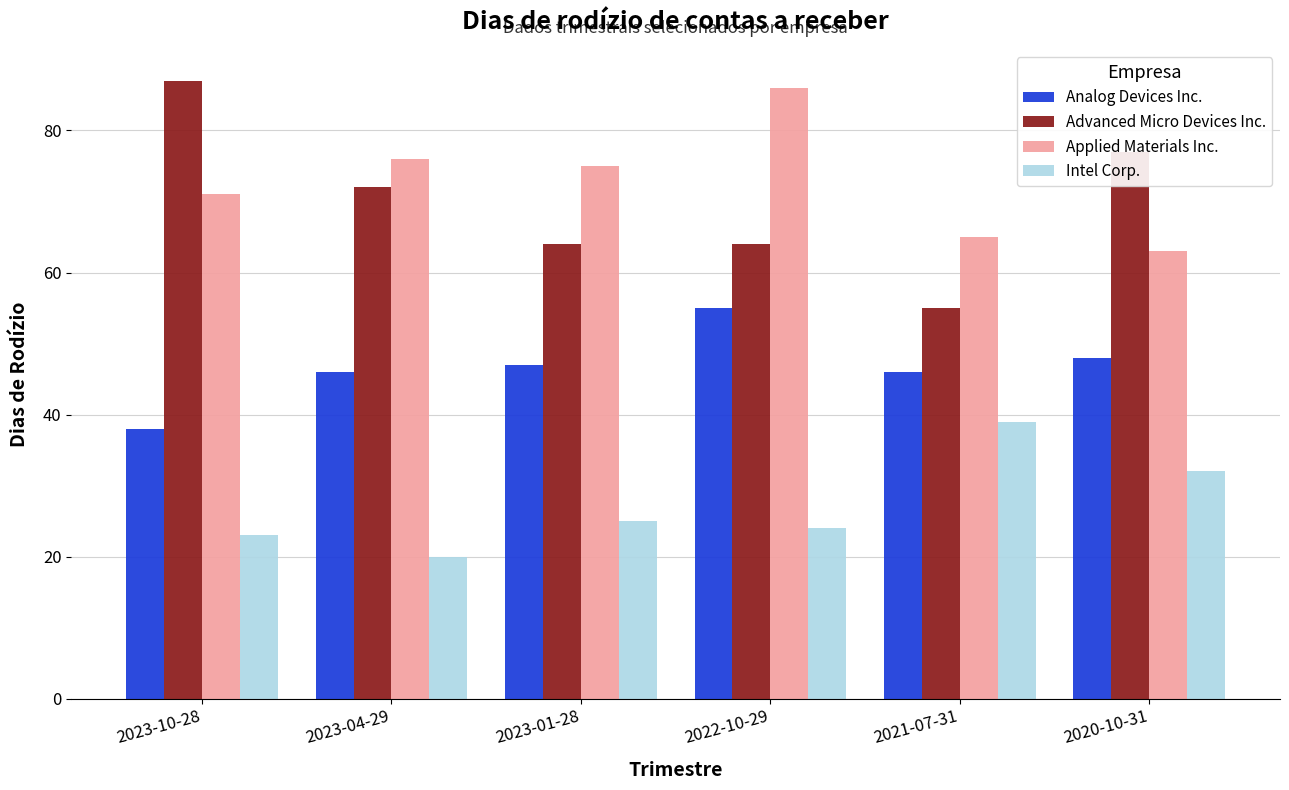

What is the spread (max minus min) of values at 2021-07-31?

26